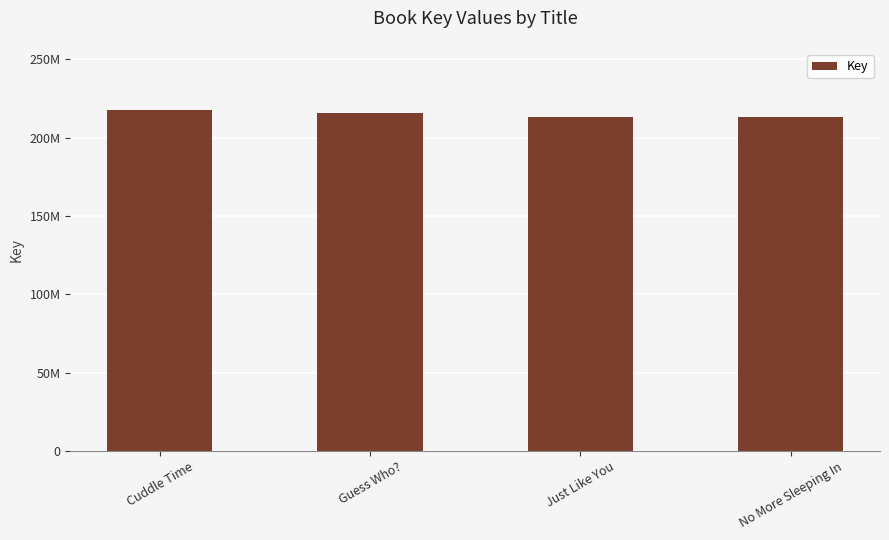

What is the minimum value shown in the chart?

213493326